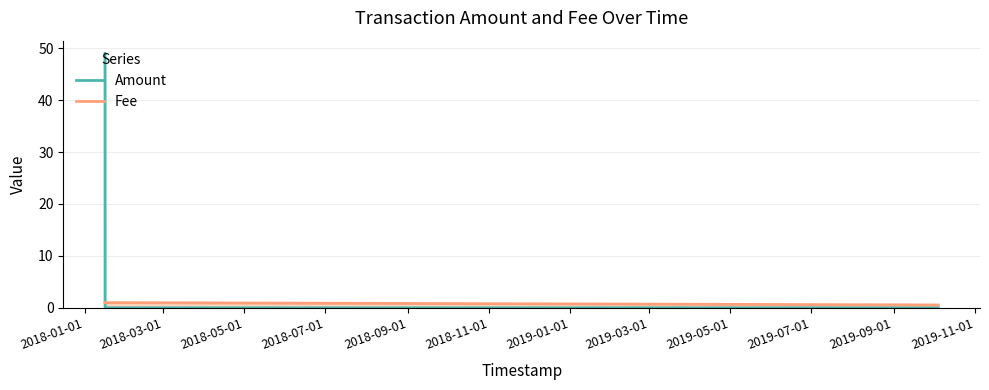

How many lines are shown in the chart?

2